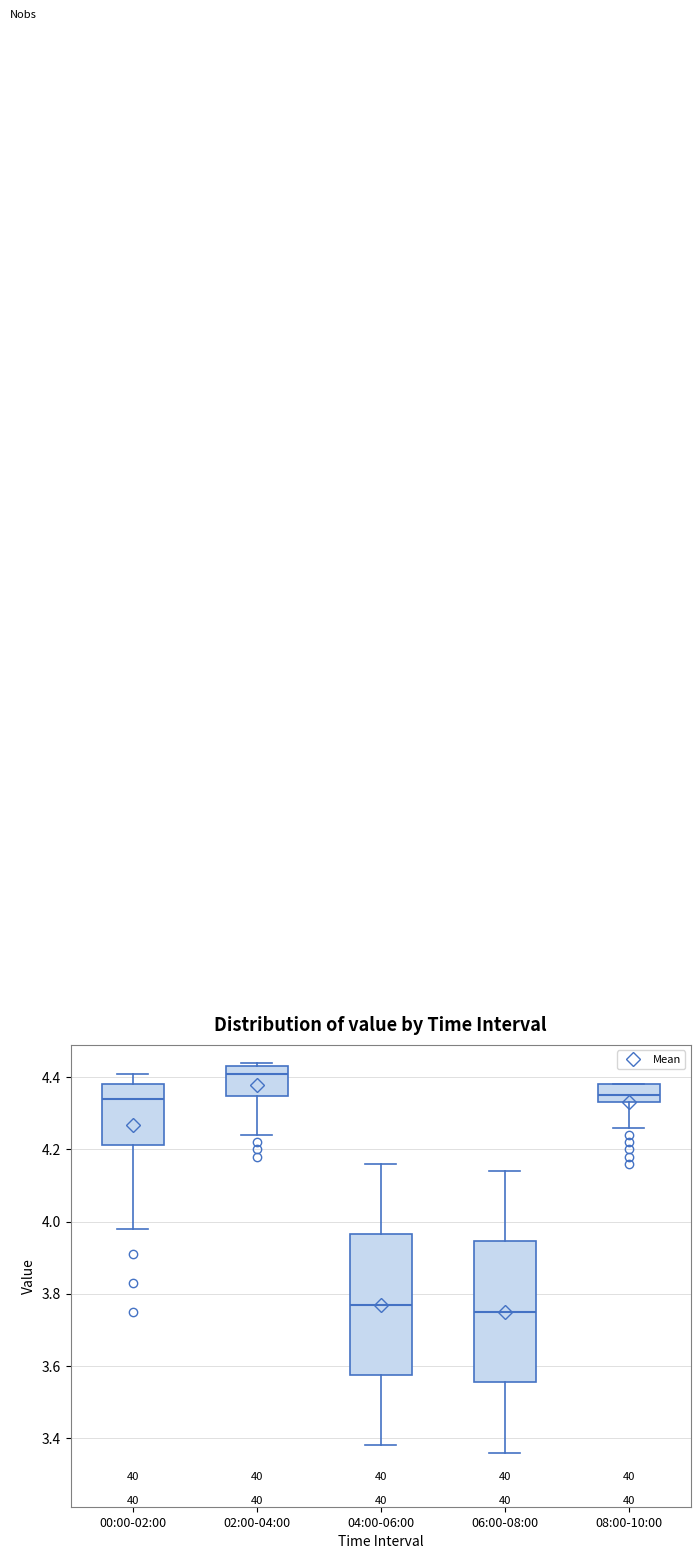

Reading left to right, read every box against the y-axis: the position of its median line, the range the box covers, and the ends of its whiskers. The values are not printed on the chart, so give them approximately, as read against the axis.

00:00-02:00: median 4.34, box 4.22 to 4.38, whiskers 3.98 to 4.42
02:00-04:00: median 4.42, box 4.34 to 4.44, whiskers 4.24 to 4.44 (just above the box's upper edge)
04:00-06:00: median 3.78, box 3.58 to 3.96, whiskers 3.38 to 4.16
06:00-08:00: median 3.76, box 3.56 to 3.94, whiskers 3.36 to 4.14
08:00-10:00: median 4.36, box 4.34 to 4.38, whiskers 4.26 to 4.38